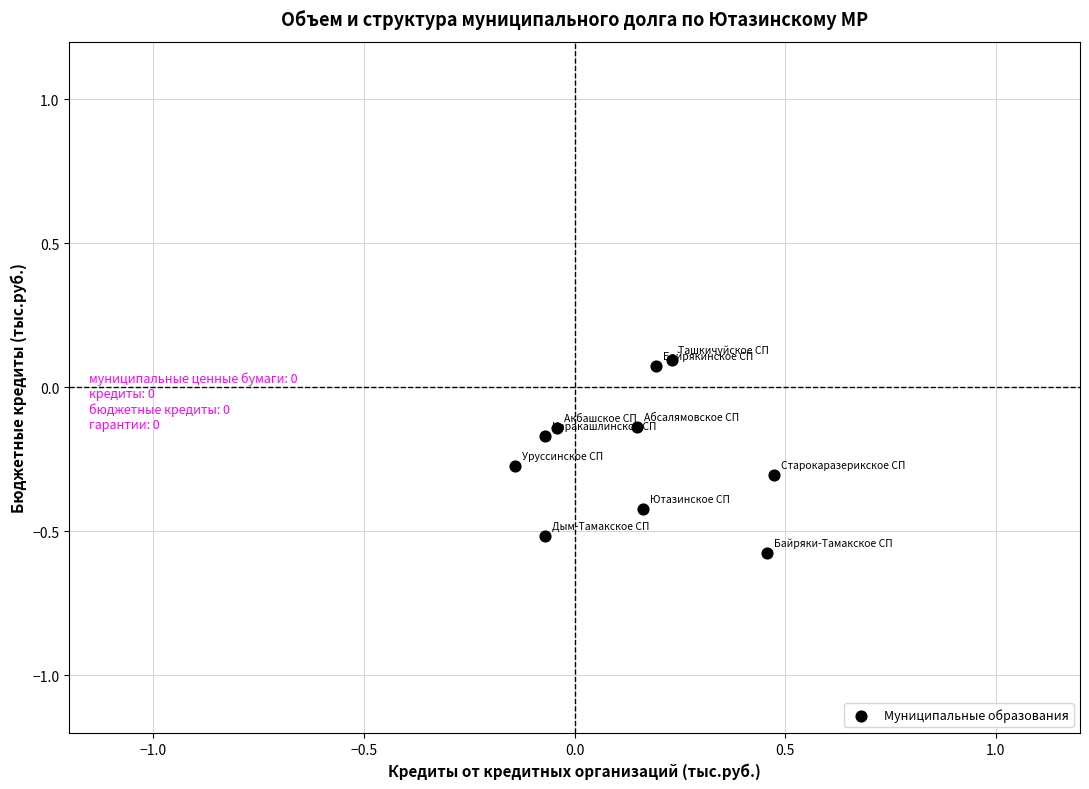

What is the range of X values (max minus min)?

0.6